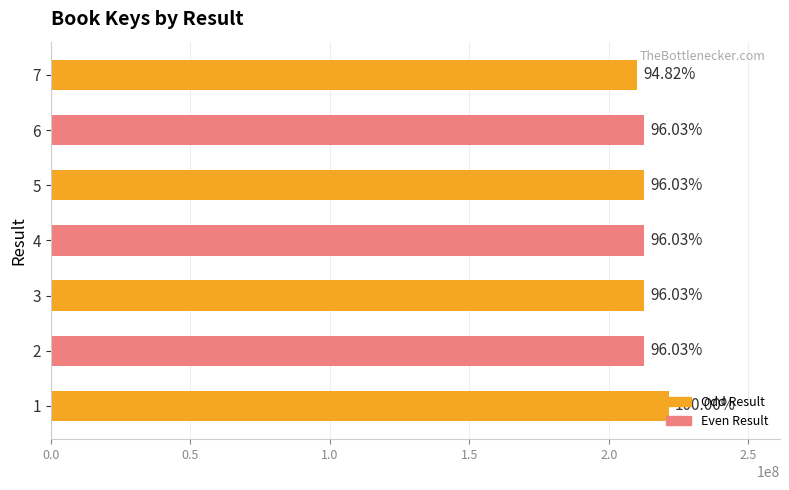

Does the chart contain any negative values?

No